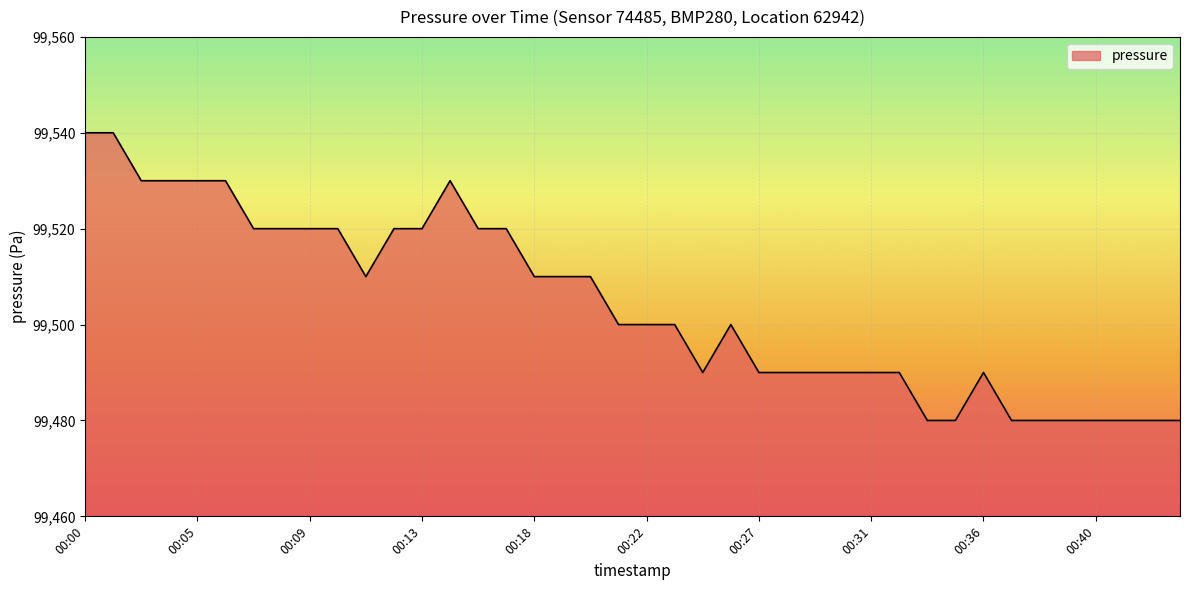

What is the smallest value displayed?

99480